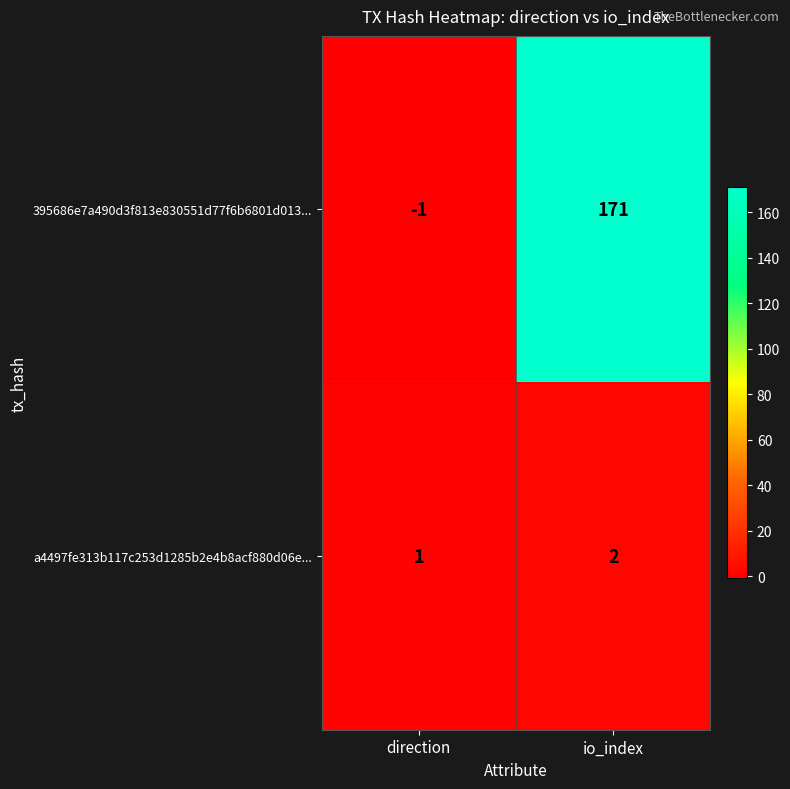

What is the difference between the 395686e7a490d3f813e830551d77f6b6801d013... values at direction and io_index?

172